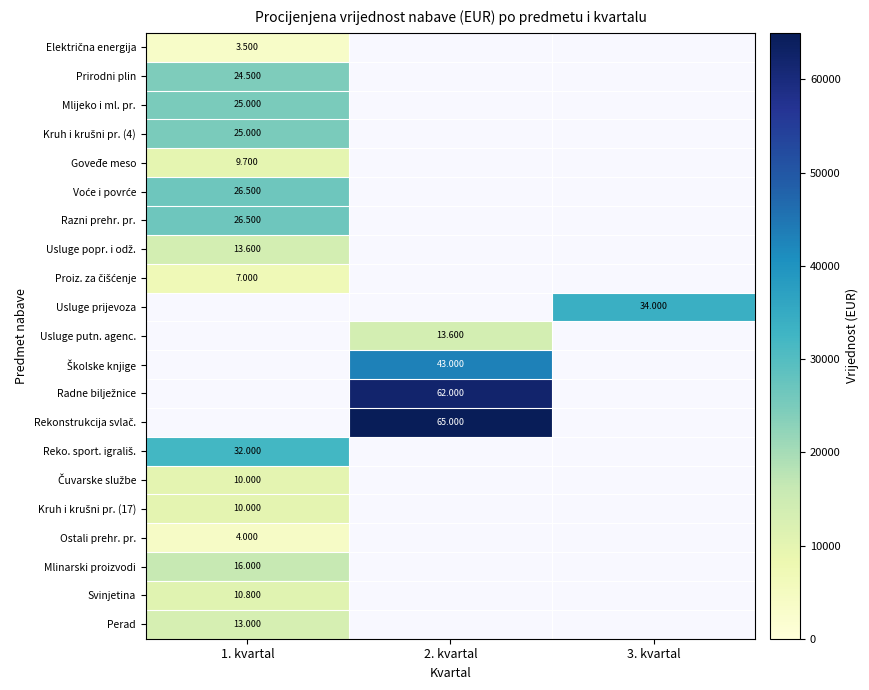

List the series in order of their peak value, lowest first.

Električna energija, Ostali prehr. pr., Proiz. za čišćenje, Goveđe meso, Čuvarske službe, Kruh i krušni pr. (17), Svinjetina, Perad, Usluge popr. i odž., Mlinarski proizvodi, Prirodni plin, Mlijeko i ml. pr., Kruh i krušni pr. (4), Voće i povrće, Razni prehr. pr., Usluge prijevoza, Usluge putn. agenc., Školske knjige, Radne bilježnice, Rekonstrukcija svlač., Reko. sport. igrališ.